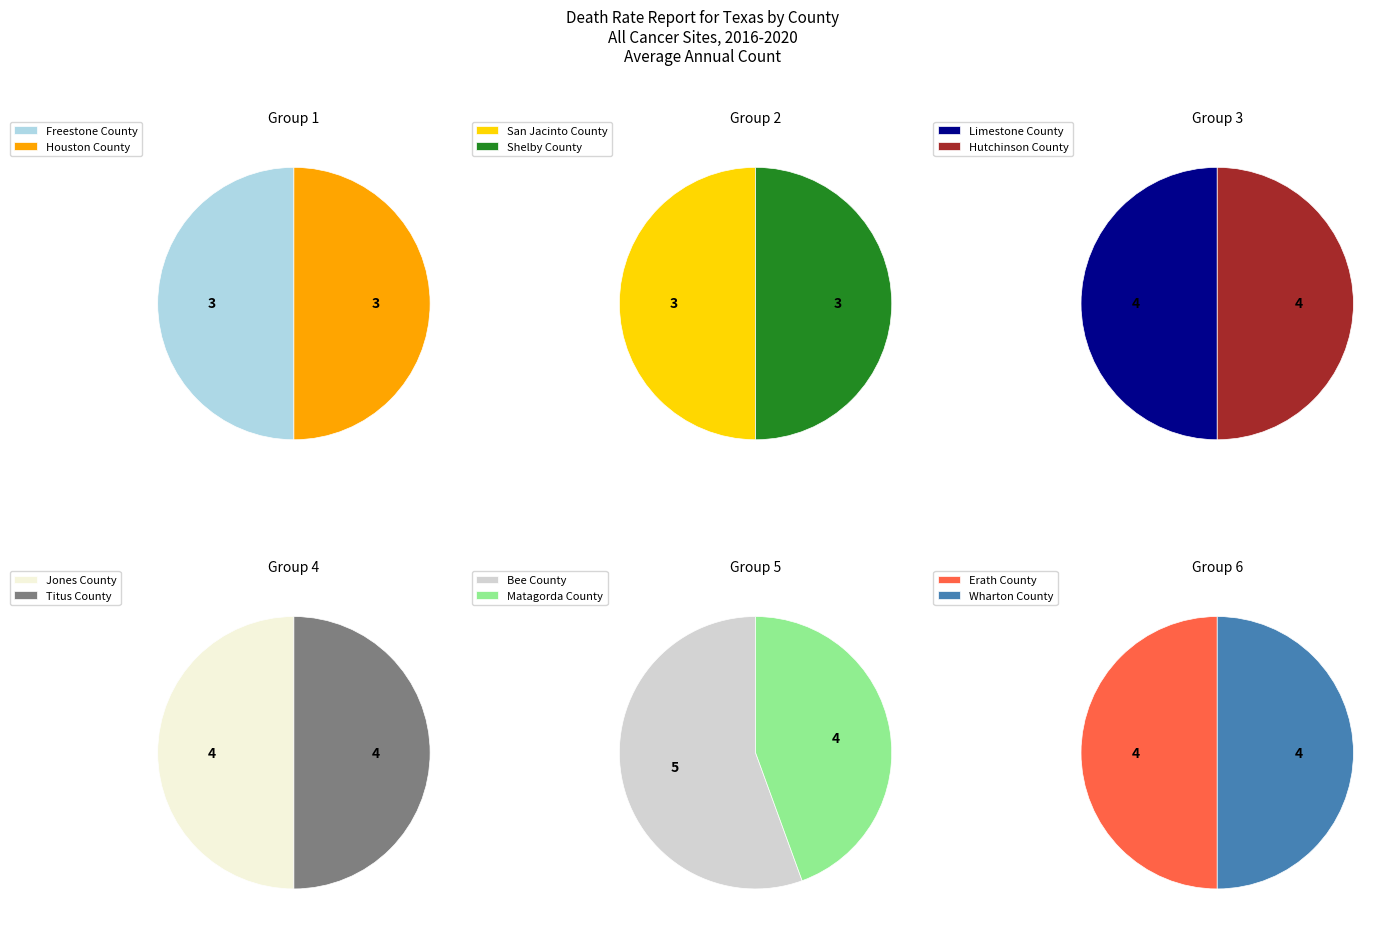

Is it true that Hutchinson County is 9% of the pie?

True